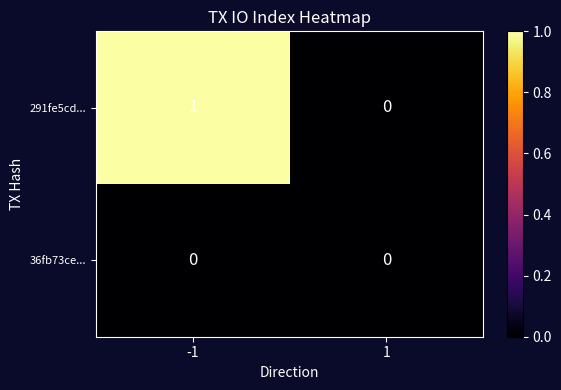

Reading left to right, what are all the values shown in this chart?

291fe5cd...: 1	0
36fb73ce...: 0	0